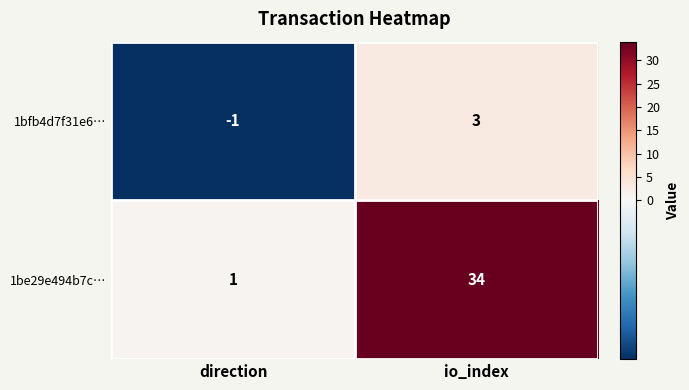

Is it true that 1be29e494b7c… equals 34 at io_index?

True